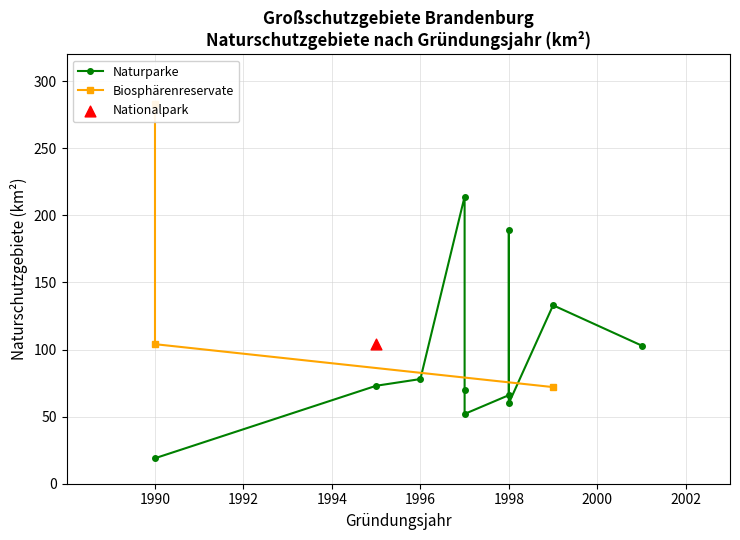

What is the change in value from Dahme-Heideseen to Westhavelland?

+123